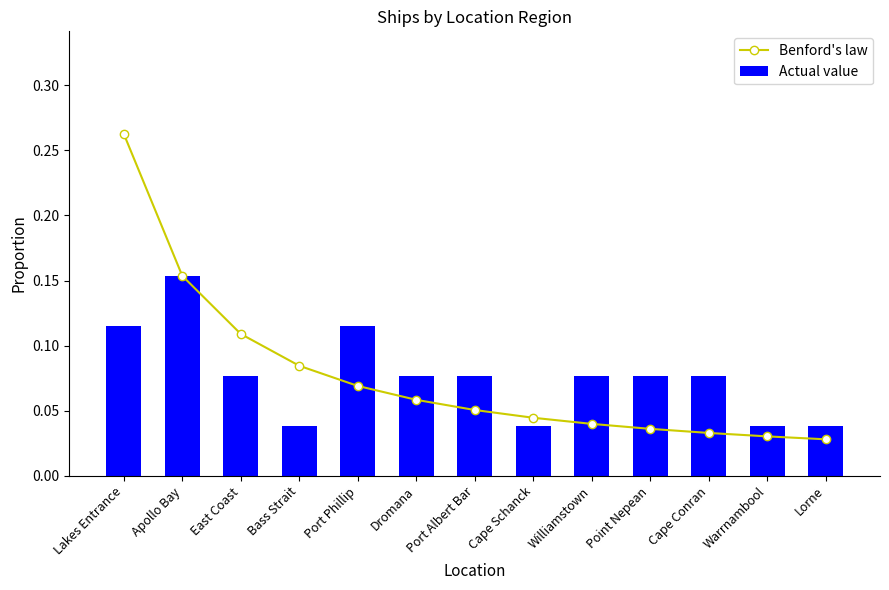

What is the sum of all Actual value values?

1.0